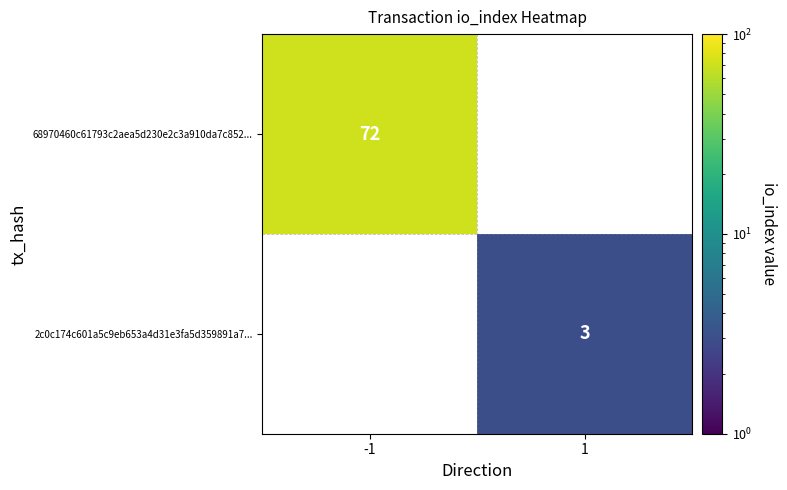

The 68970460c61793c2aea5d230e2c3a910da7c852... series shows 45 at -1. True or false?

False